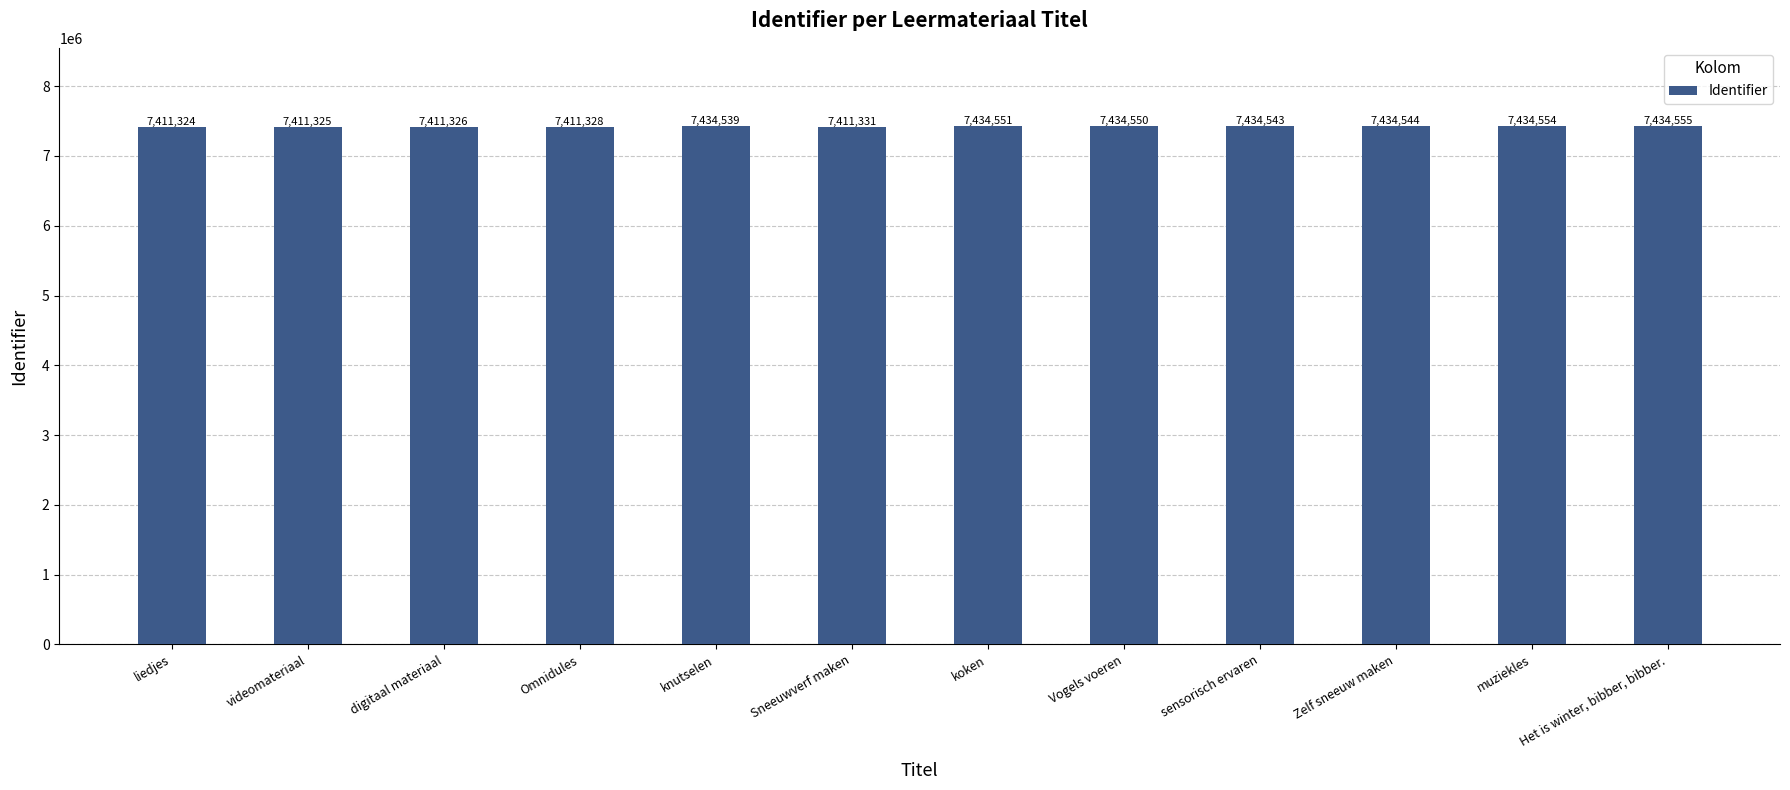

Where is the data nearest to the value 7422939?

knutselen